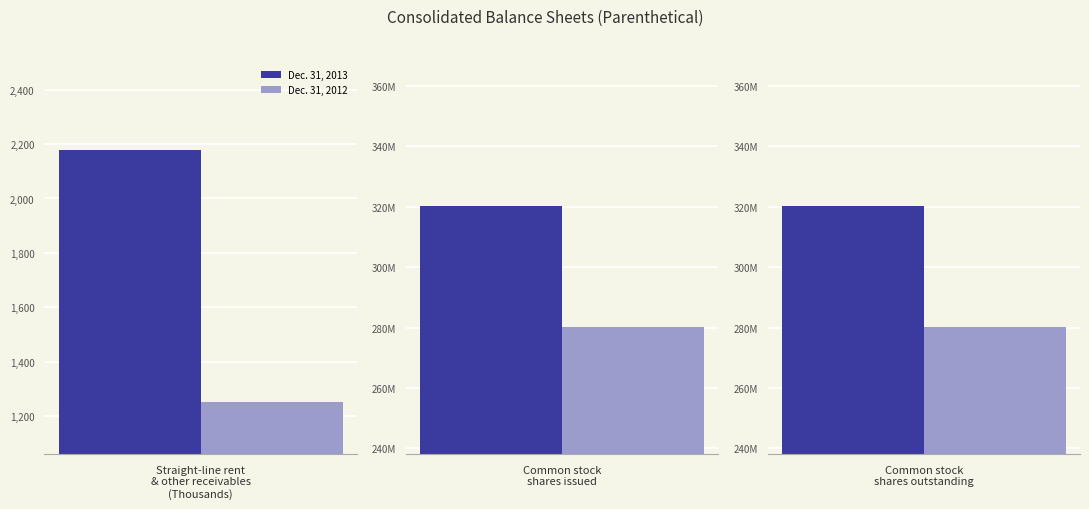

Which series has the largest range (max minus min)?

Dec. 31, 2013